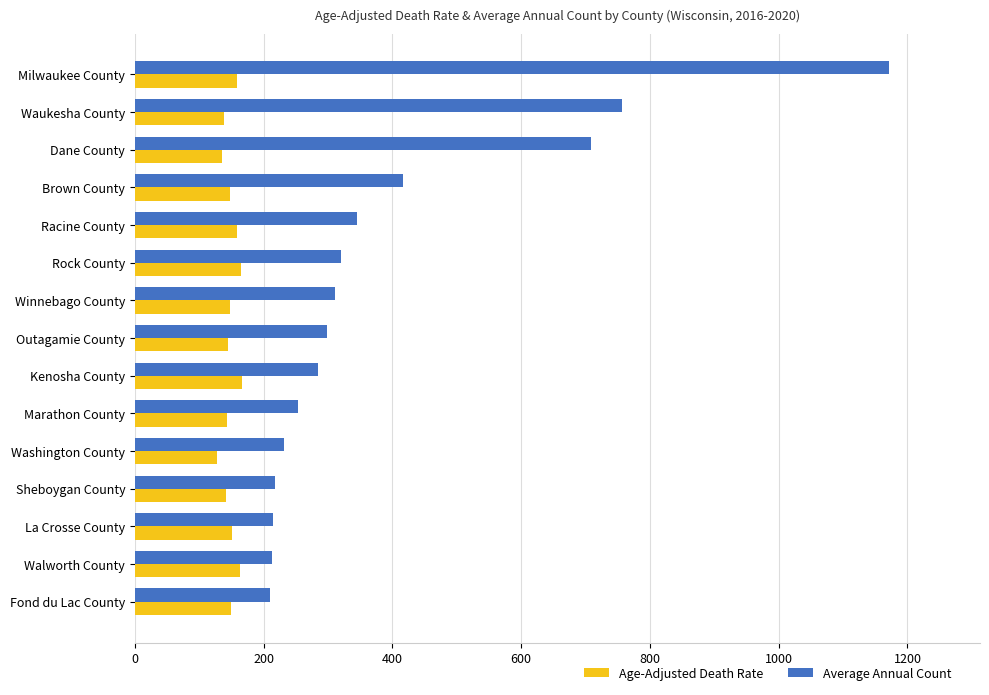

What are all the series names shown in the legend?

Age-Adjusted Death Rate, Average Annual Count